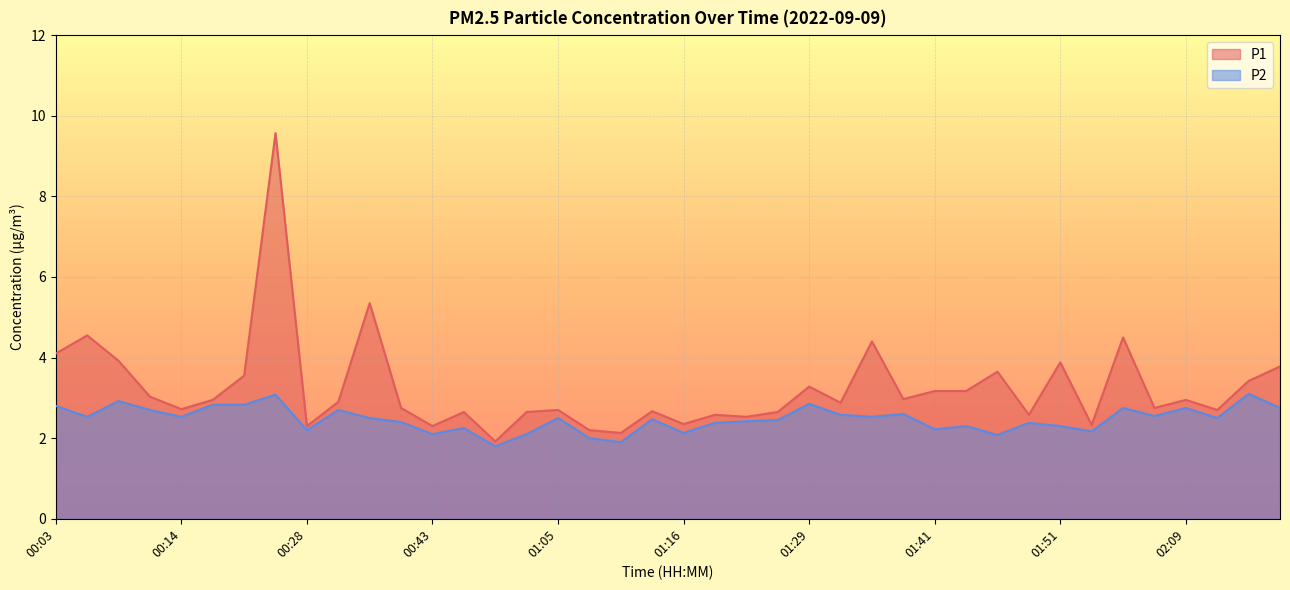

True or false: P2 and P1 intersect in this chart.

False